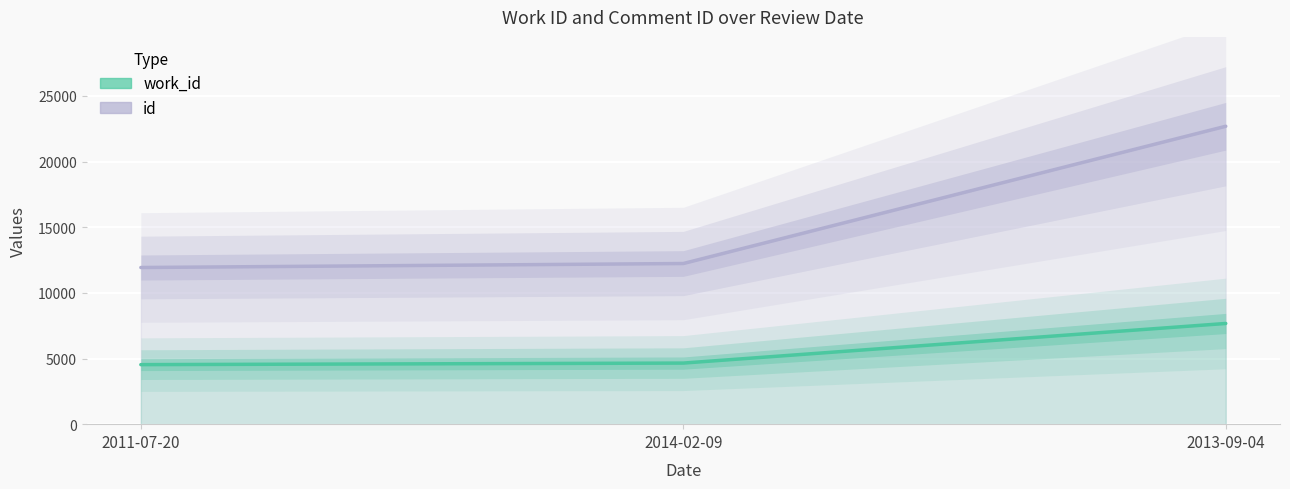

Which label corresponds to the largest value in the chart?

2013-09-04